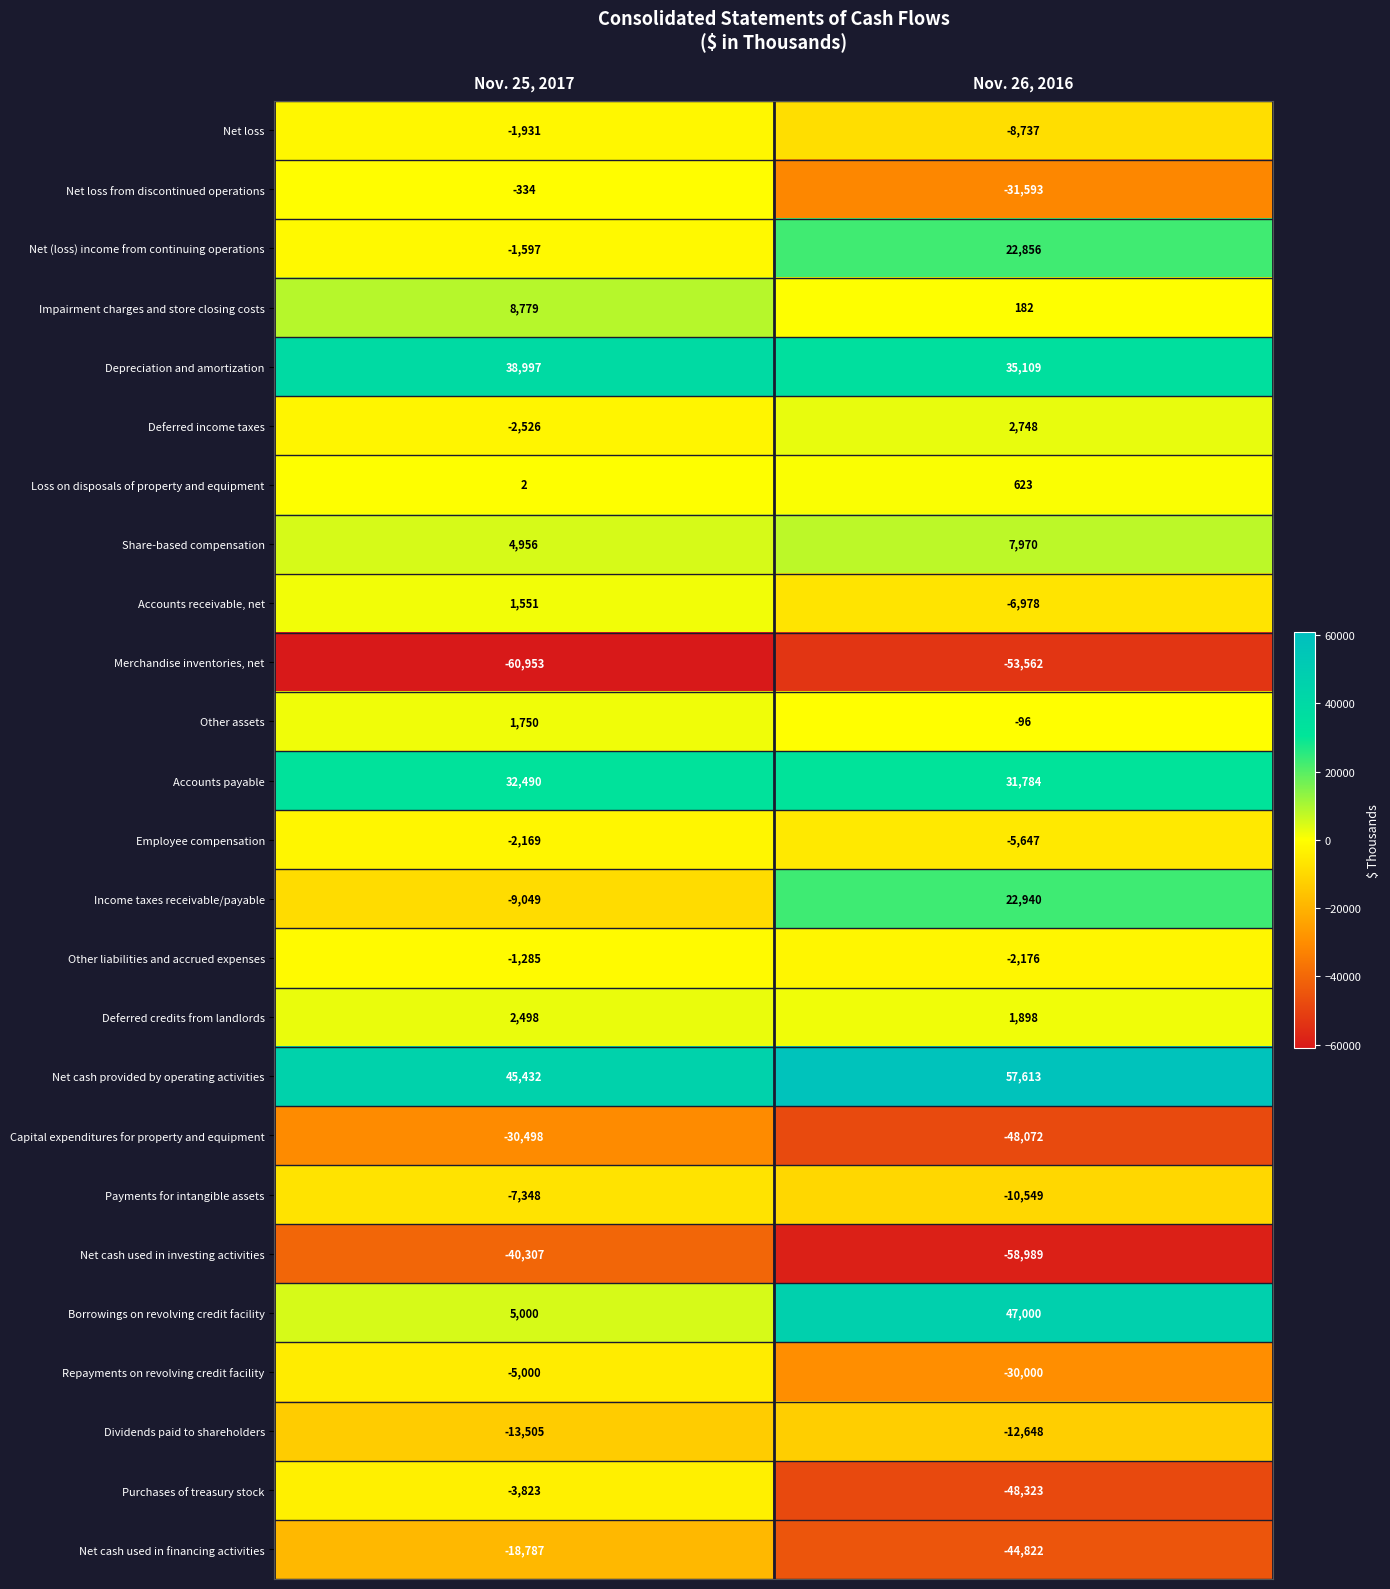

At how many categories does at least one series exceed 16521?

2